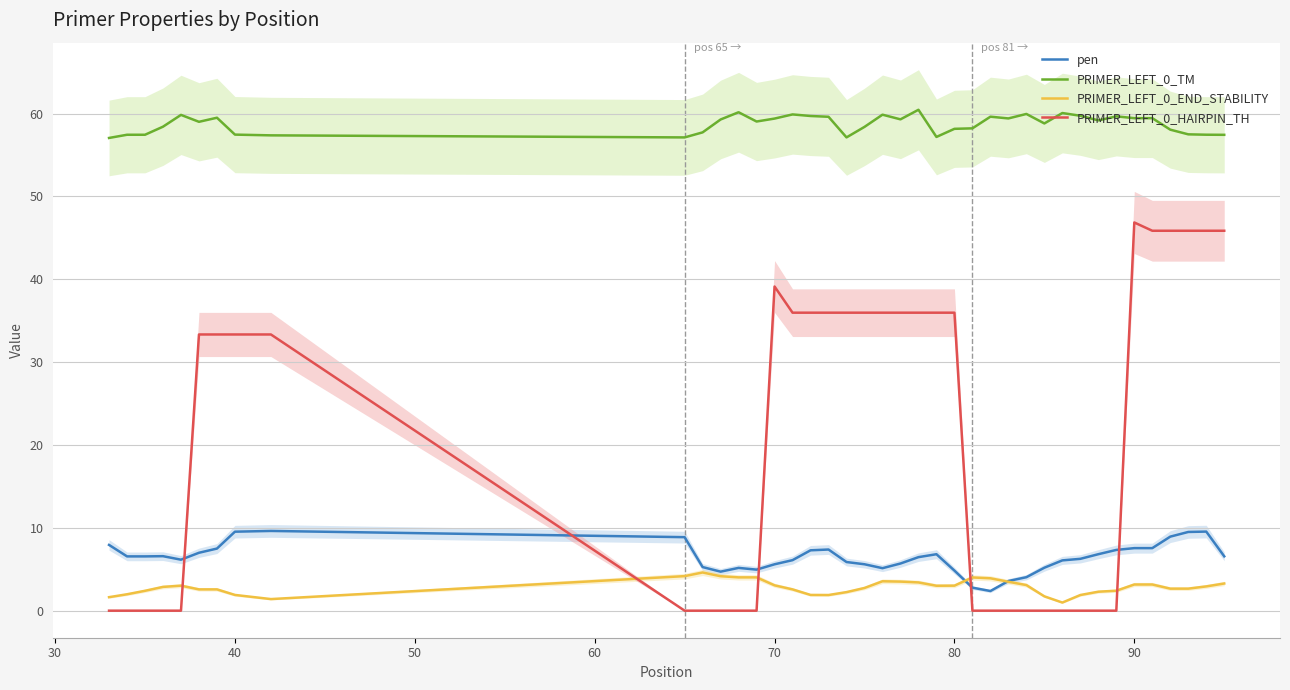

How many data points does each series have?

40